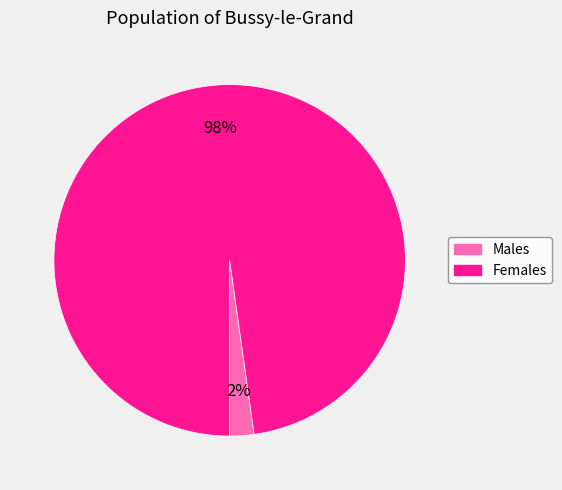

How many slices are in this pie chart?

2